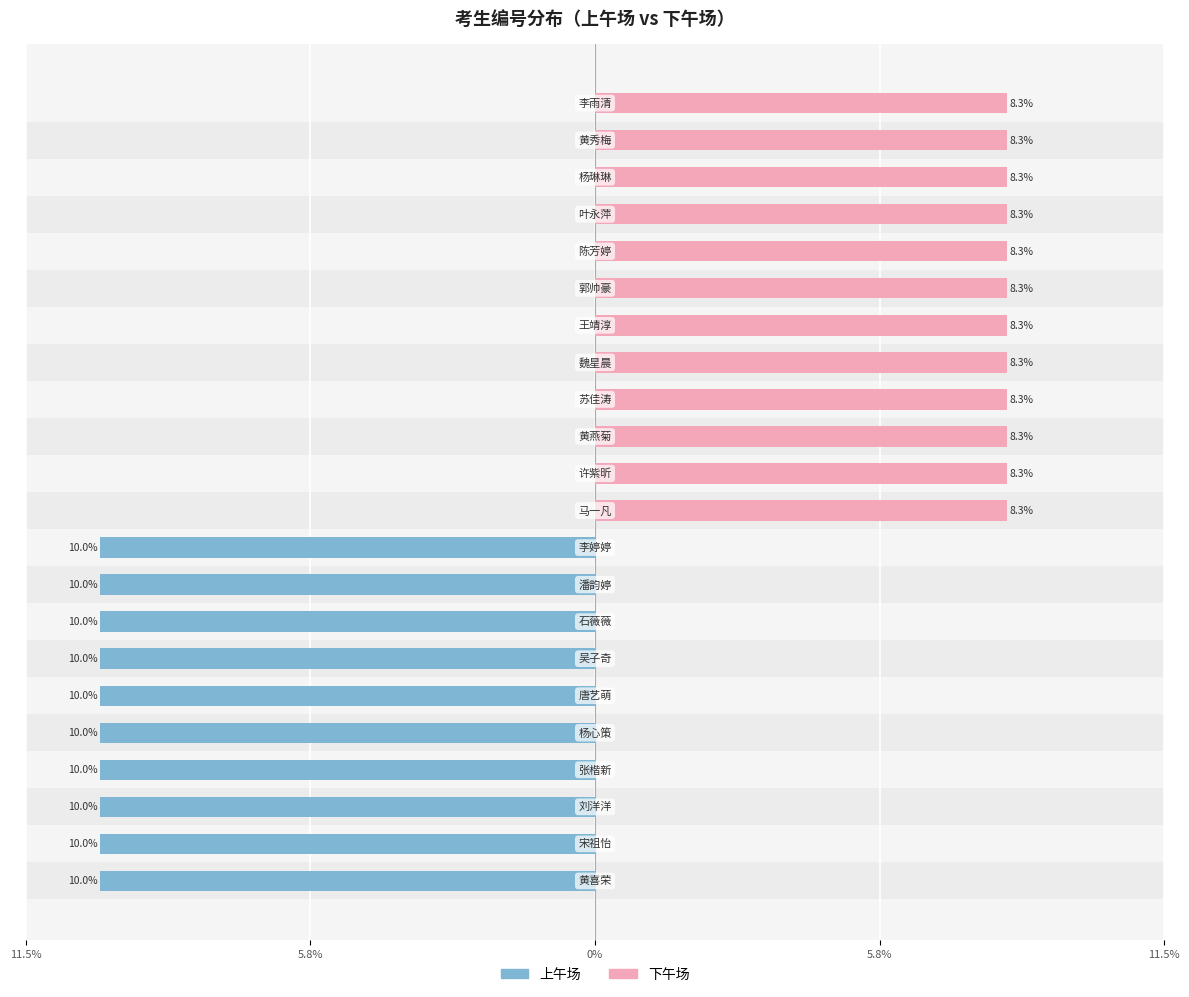

The 下午场 series shows 0.0 at 7. True or false?

True